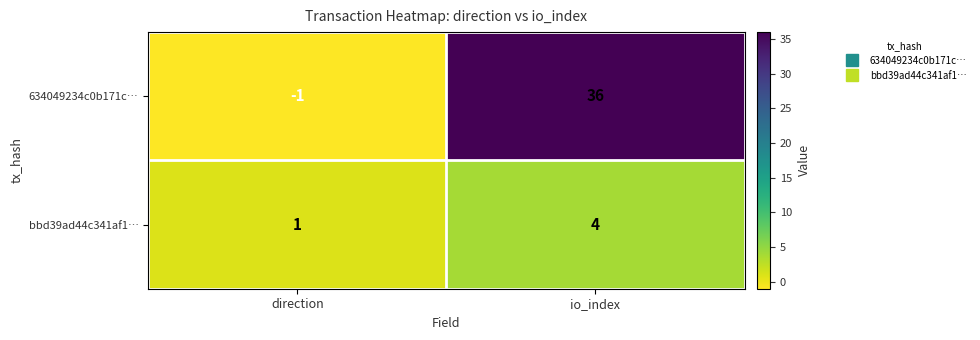

Where is 634049234c0b171c… nearest to the value 17?

direction